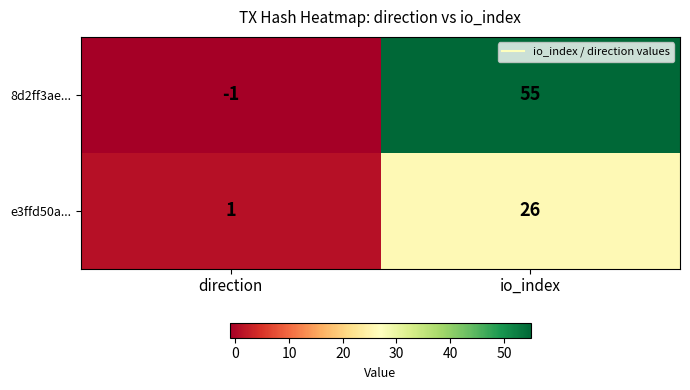

How many negative values does the 8d2ff3ae... series have?

1